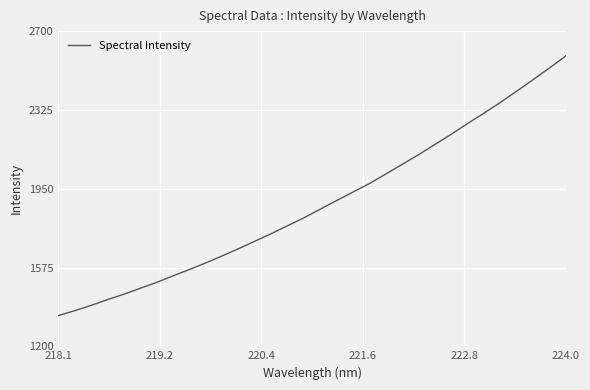

What is the greatest value displayed?

2582.5